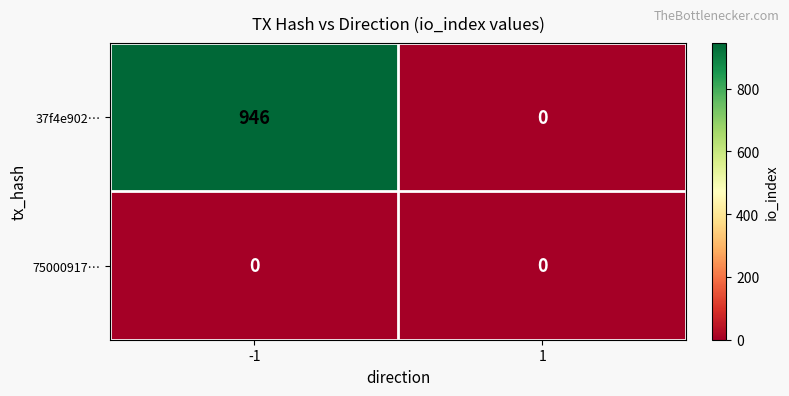

Reading left to right, what are all the values shown in this chart?

37f4e902…: -1=946	1=0
75000917…: -1=0	1=0